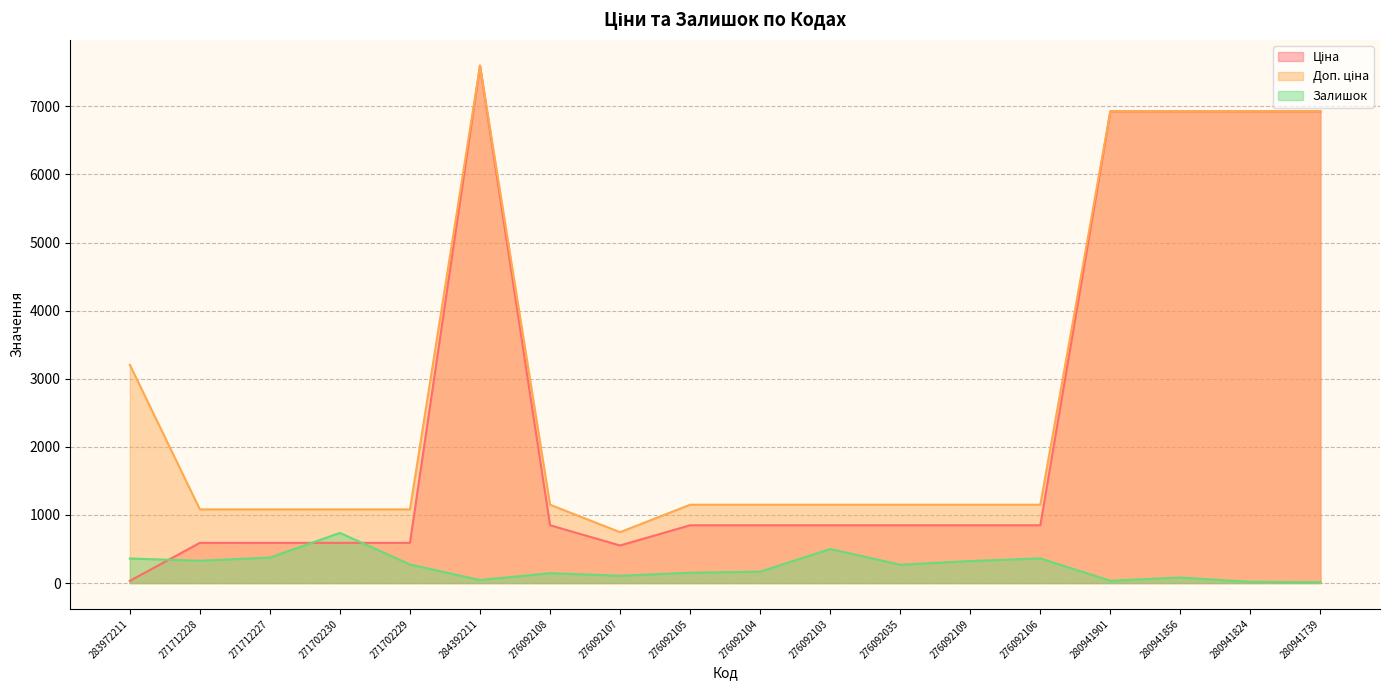

Is the value of Доп. ціна at 276092103 greater than the value of Ціна at 280941901?

No